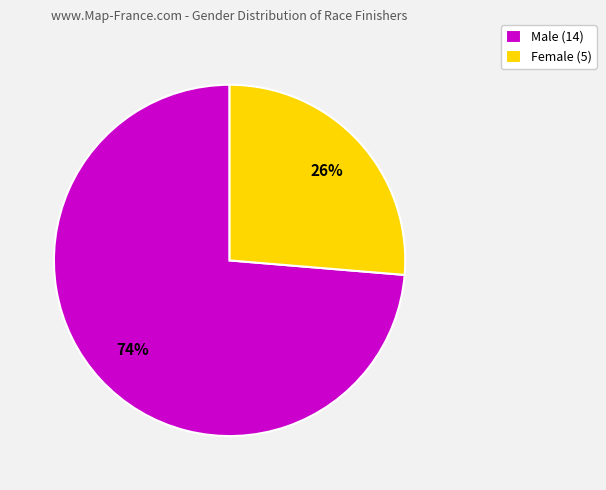

What is the majority slice?

Male (14)